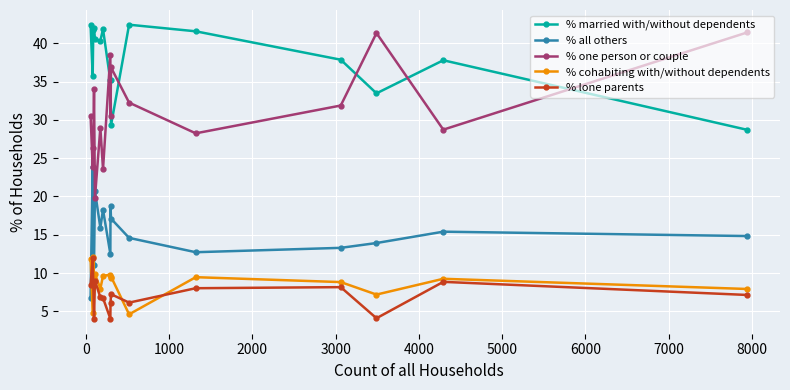

What is the greatest value displayed?

42.4